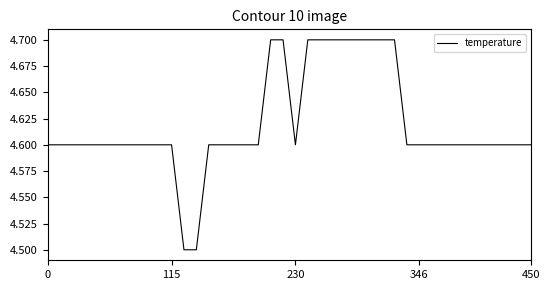

How many distinct data groups are displayed?

1